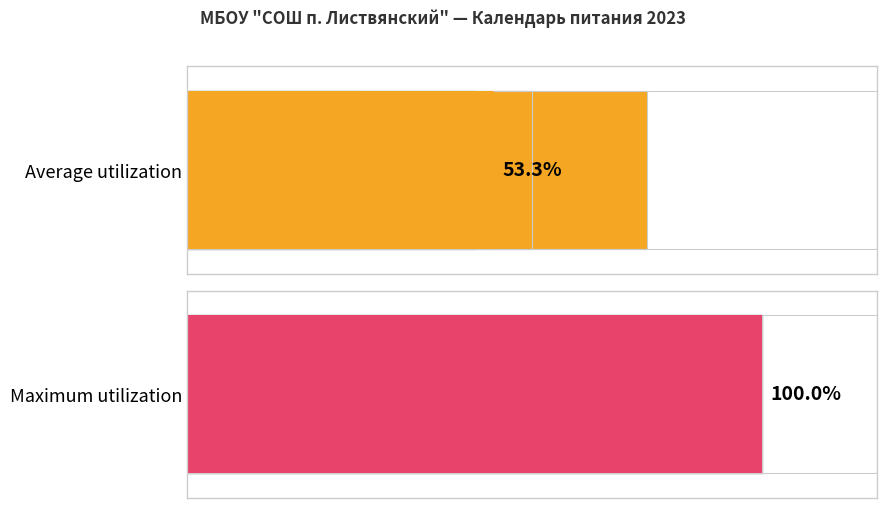

Which series has the largest range (max minus min)?

Average utilization